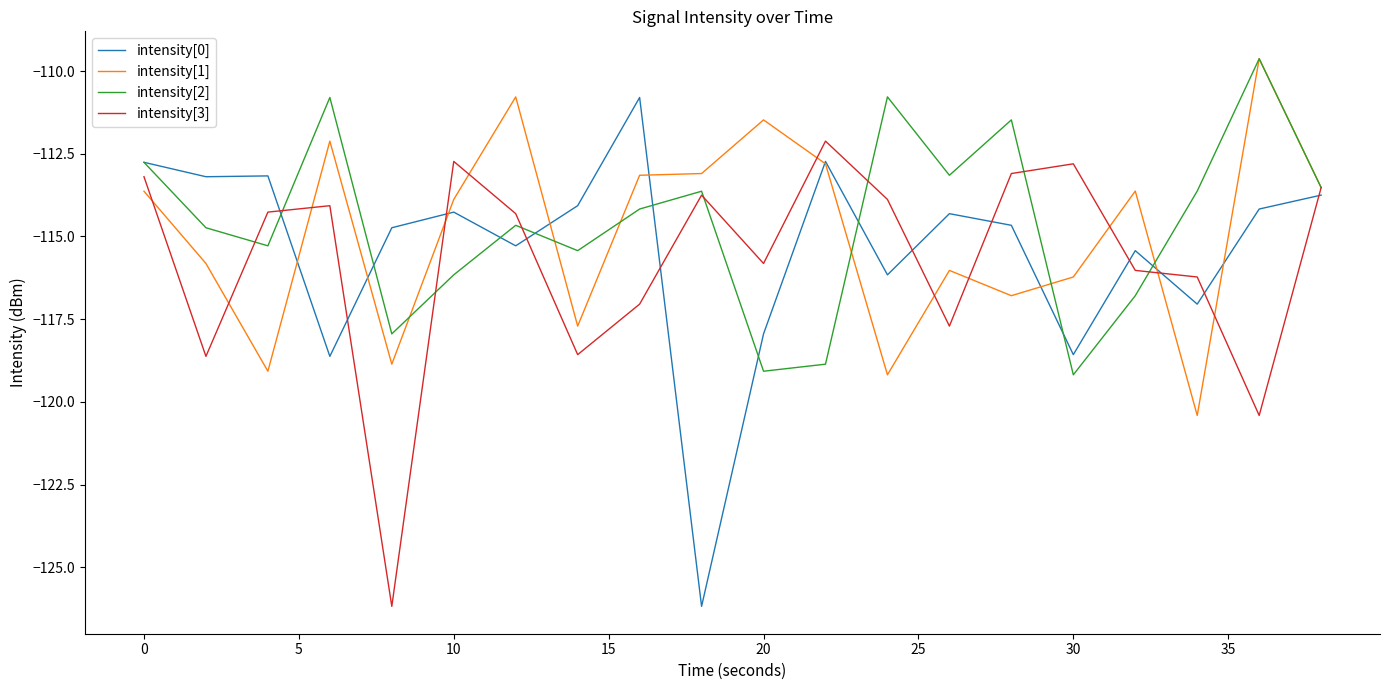

What is the smallest value displayed?

-126.2